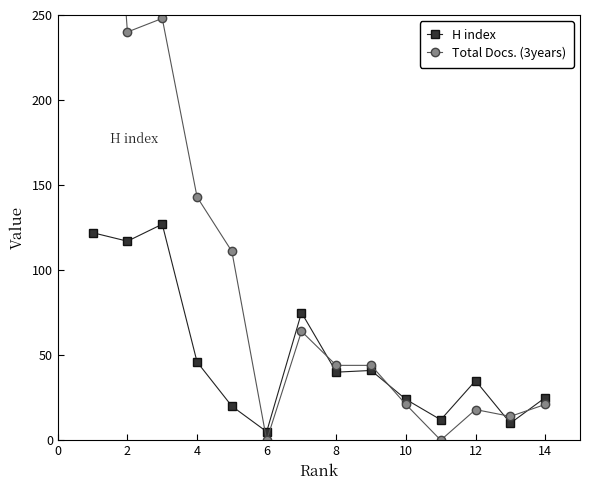

How many interior local valleys does the H index series have?

5